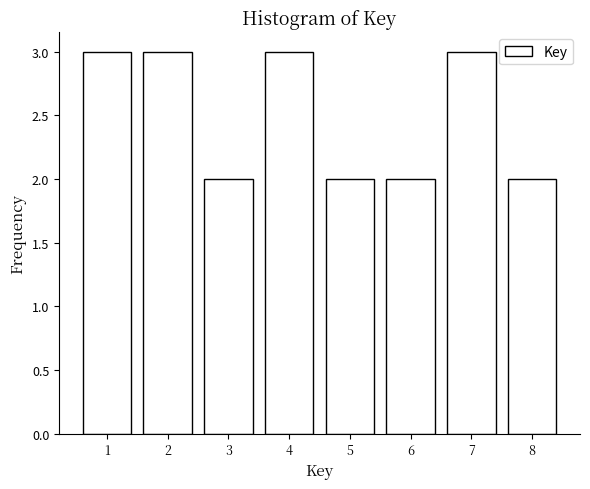

Reading left to right, list all the values displayed in this chart.

1=3	2=3	3=2	4=3	5=2	6=2	7=3	8=2